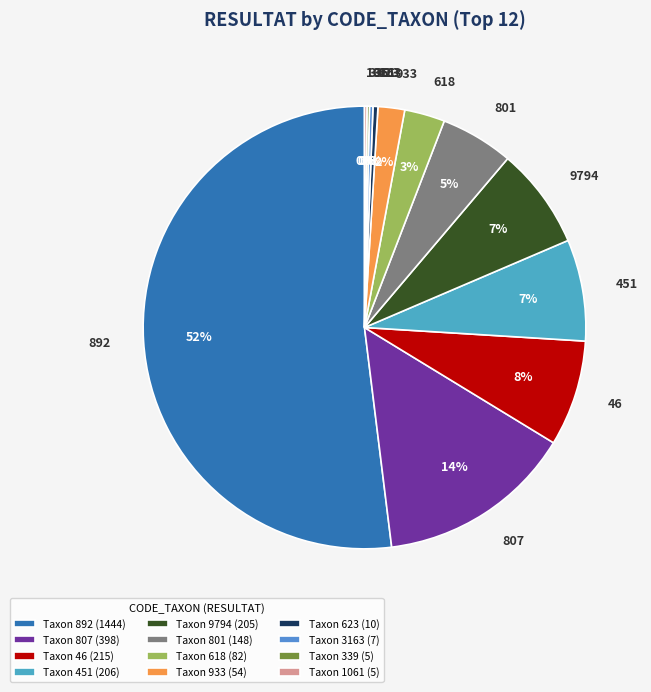

Is it true that 807 is 7% of the pie?

False